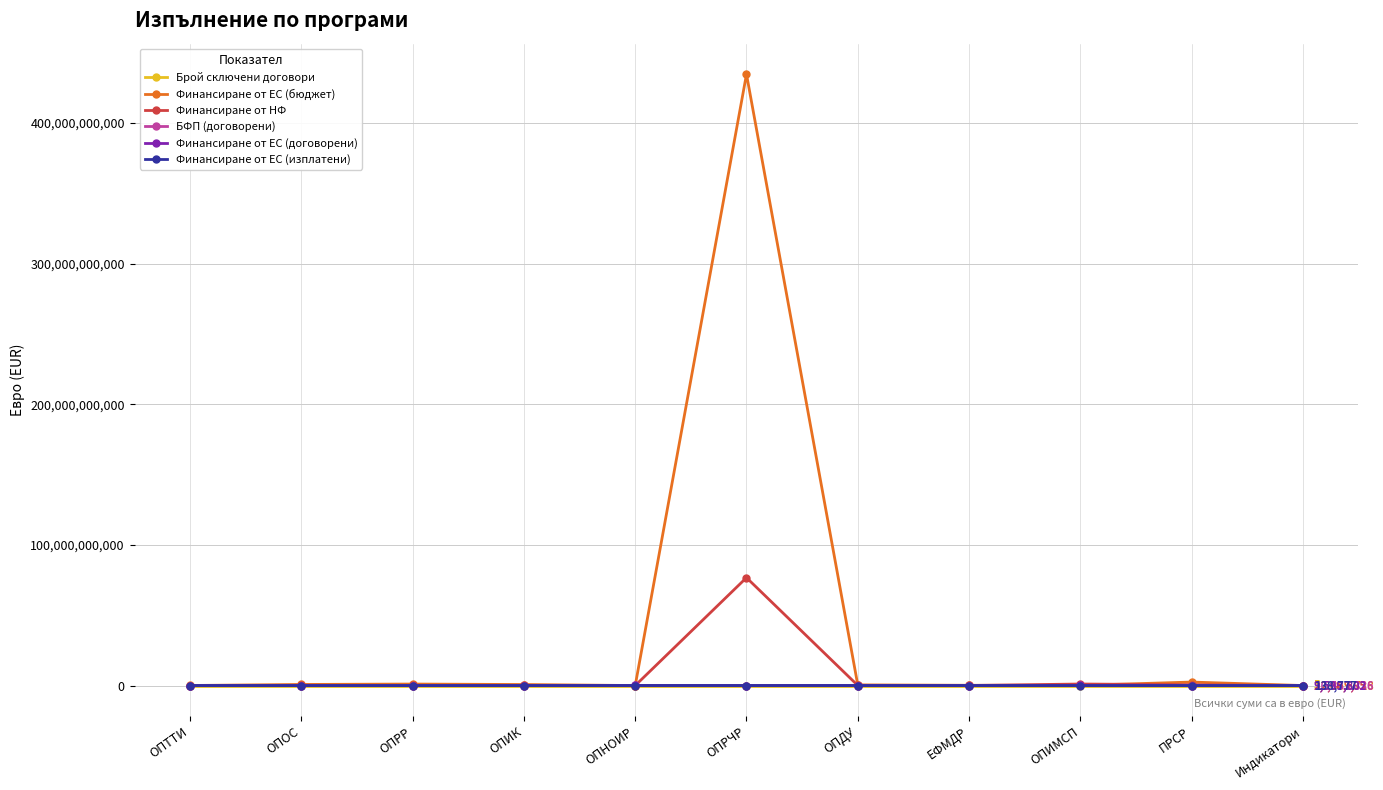

At which label does БФП (договорени) first exceed 11850395?

ОПТТИ